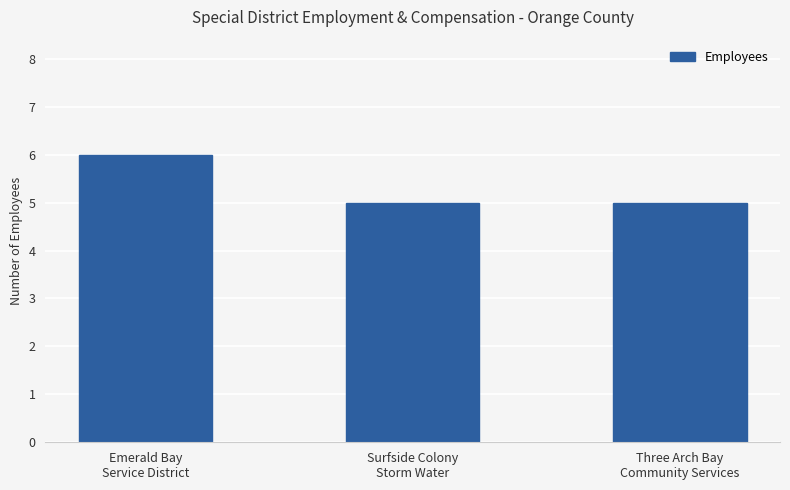

What is the label of the 2nd bar from the right?

Surfside Colony
Storm Water